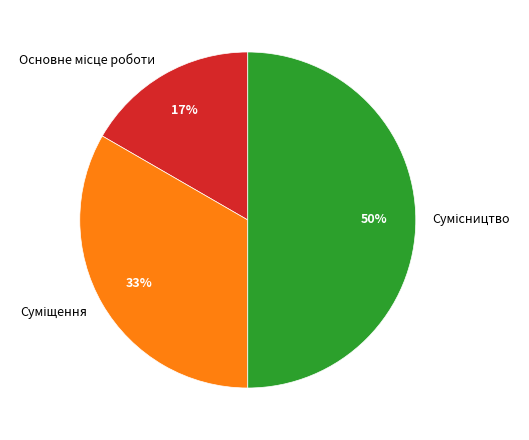

To the nearest percent, what is the average slice percentage?

33%